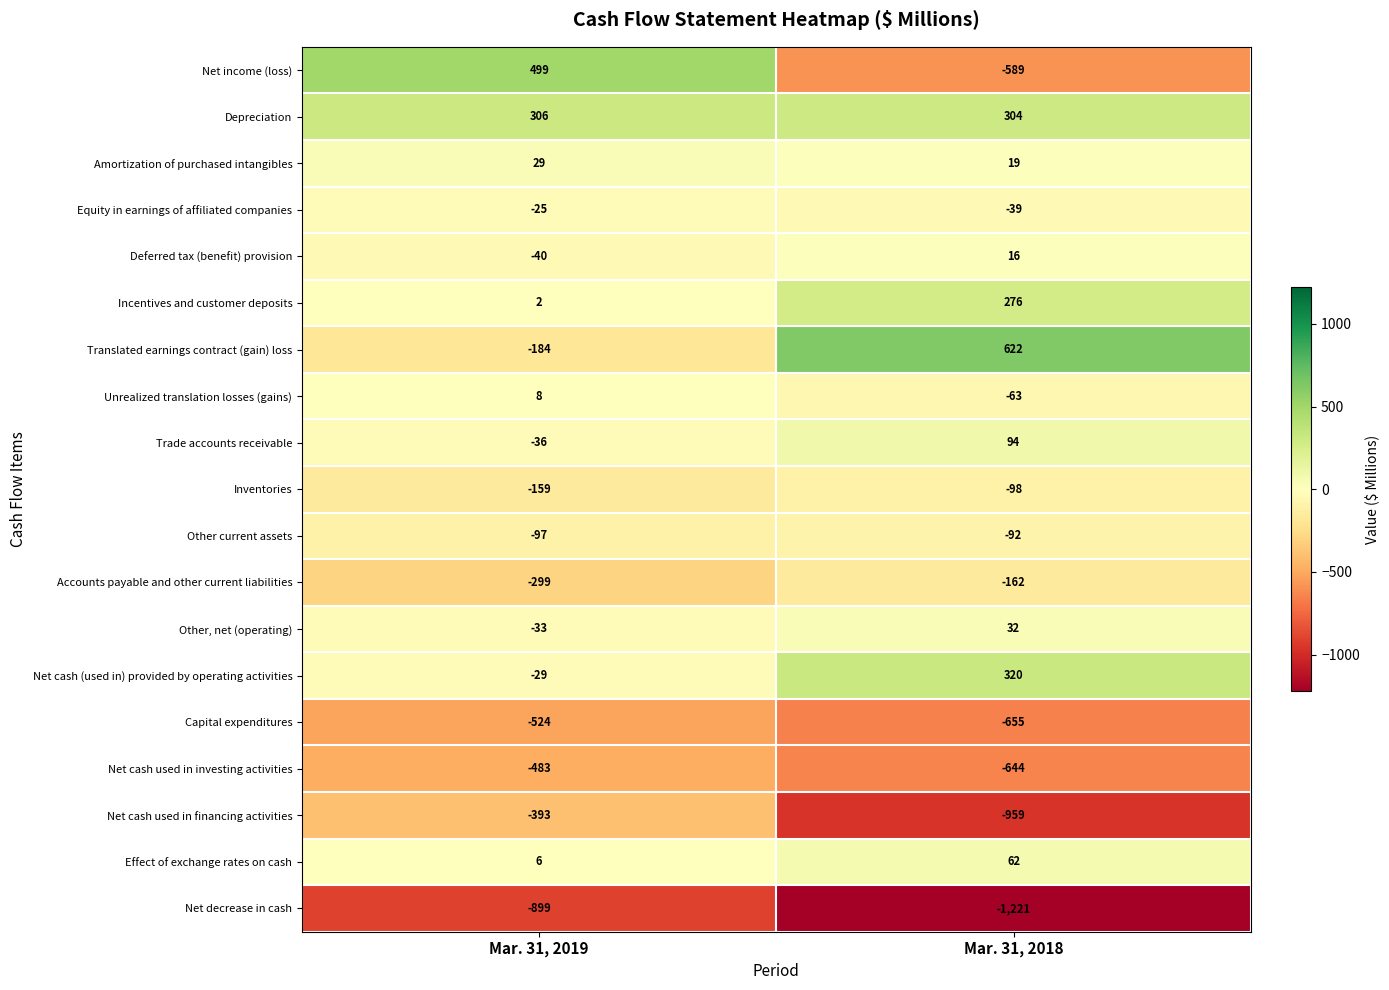

What is the approximate value of Trade accounts receivable at Mar. 31, 2018, to the nearest 5?

95